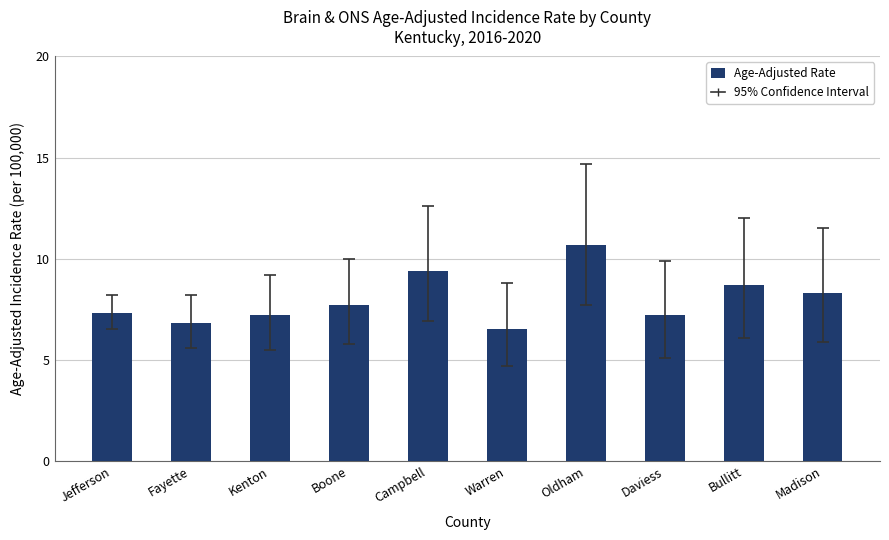

What is the smallest value displayed?

6.5